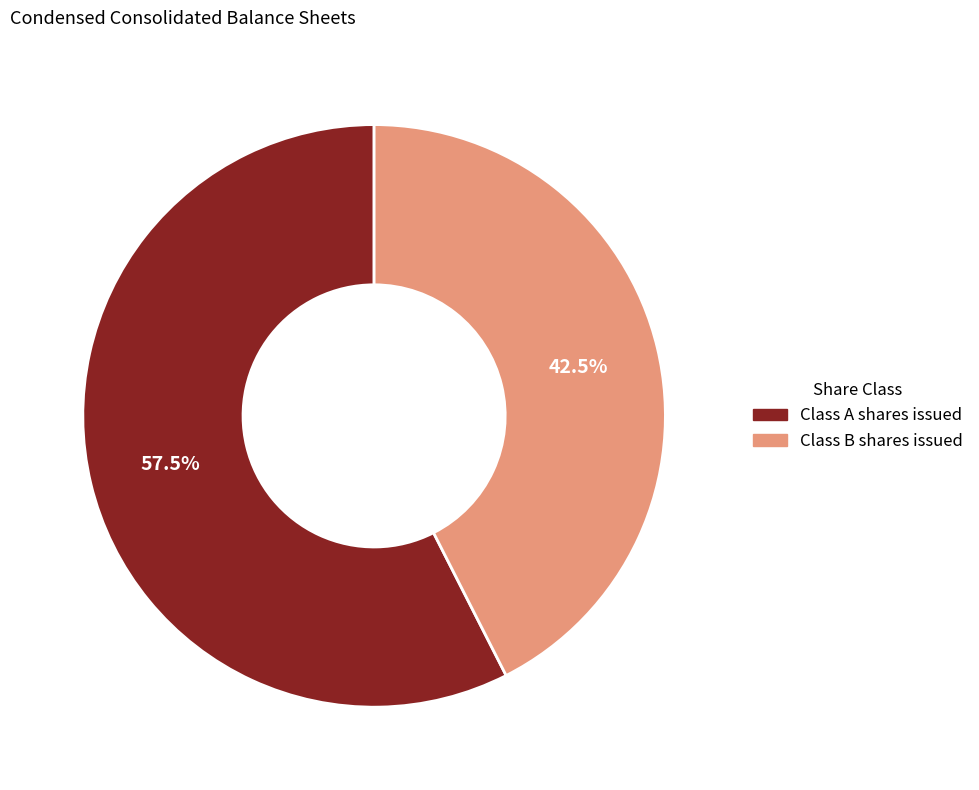

What is the ratio of the value at Class B shares issued to the value at Class A shares issued?

0.7